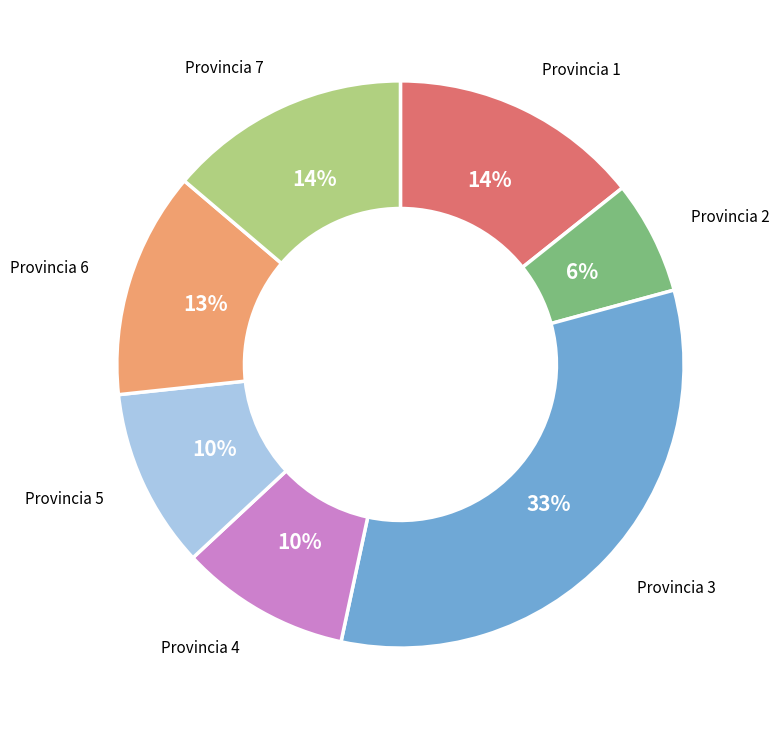

To the nearest percent, what is the average slice percentage?

14%